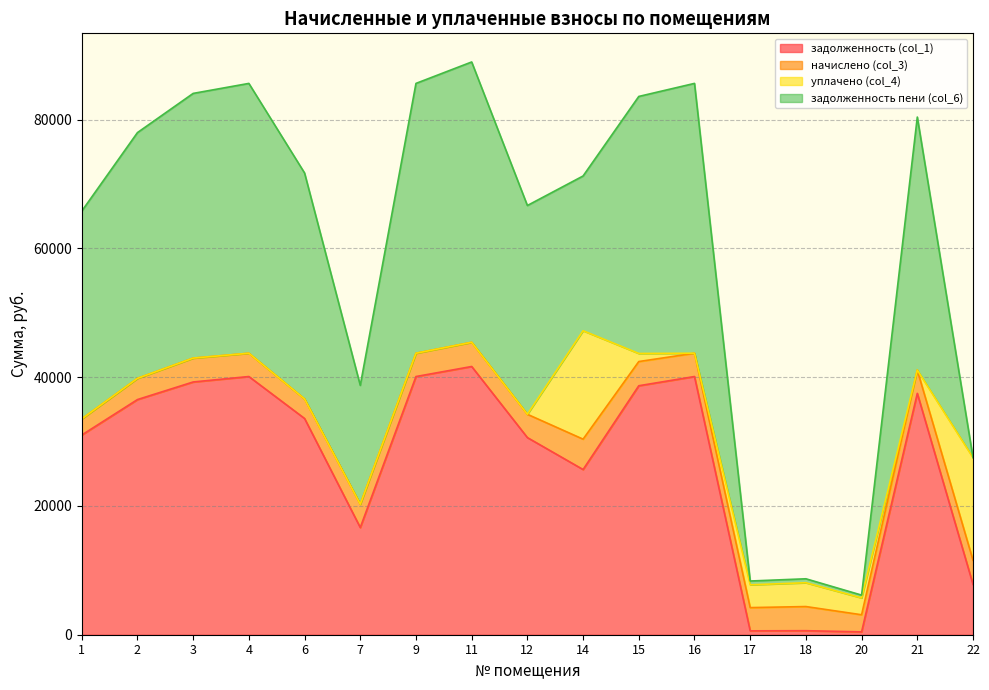

At which category is the sum across all series the highest?

11